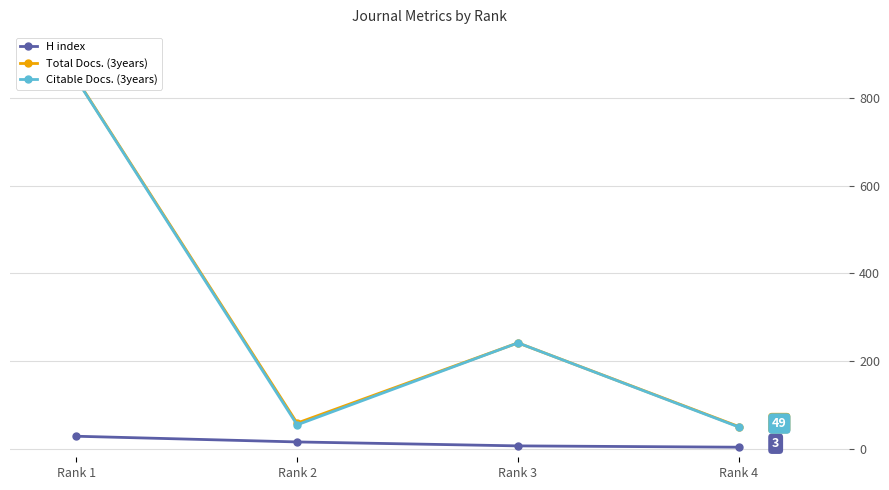

How many values in the H index series are below 15?

2